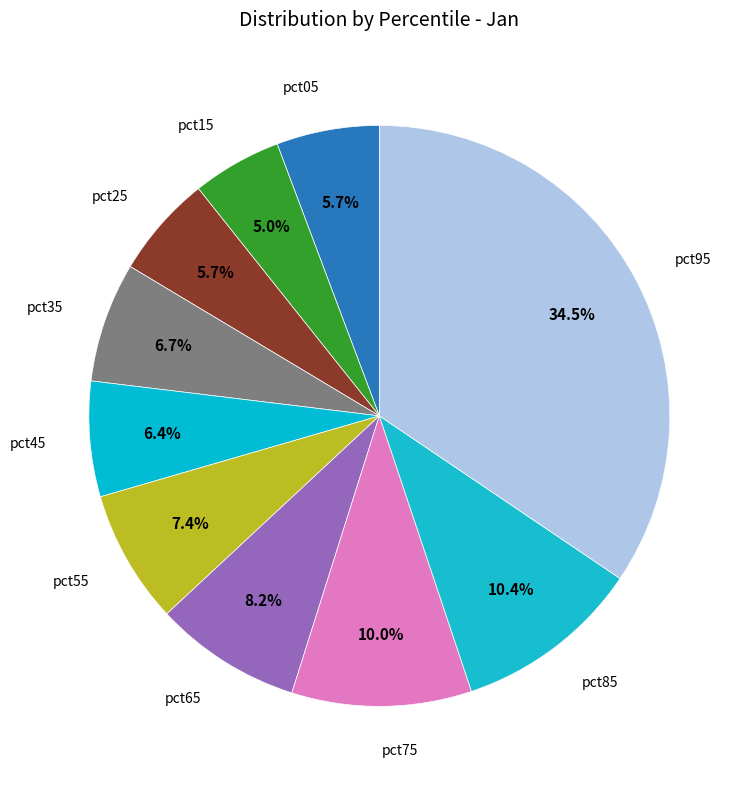

To the nearest percent, what is the average slice percentage?

10%